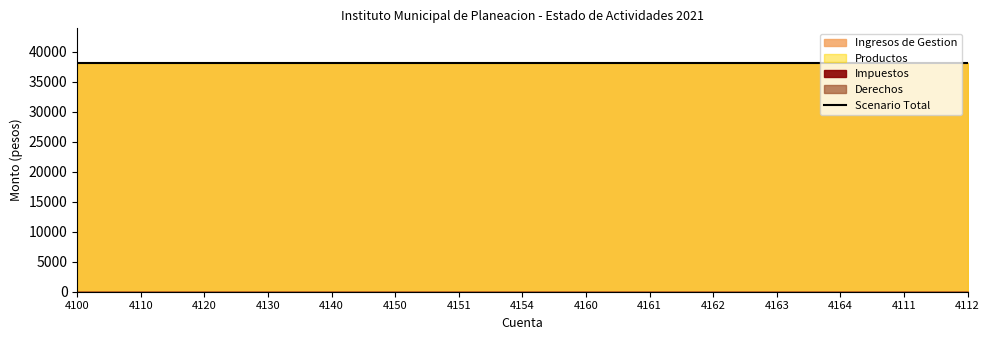

Reading left to right, list all the values displayed in this chart.

Ingresos de Gestion: 38171.7	38171.7	38171.7	38171.7	38171.7	38171.7	38171.7	38171.7	38171.7	38171.7	38171.7	38171.7	38171.7	38171.7	38171.7
Productos: 38171.7	38171.7	38171.7	38171.7	38171.7	38171.7	38171.7	38171.7	38171.7	38171.7	38171.7	38171.7	38171.7	38171.7	38171.7
Impuestos: 0.0	0.0	0.0	0.0	0.0	0.0	0.0	0.0	0.0	0.0	0.0	0.0	0.0	0.0	0.0
Derechos: 0.0	0.0	0.0	0.0	0.0	0.0	0.0	0.0	0.0	0.0	0.0	0.0	0.0	0.0	0.0